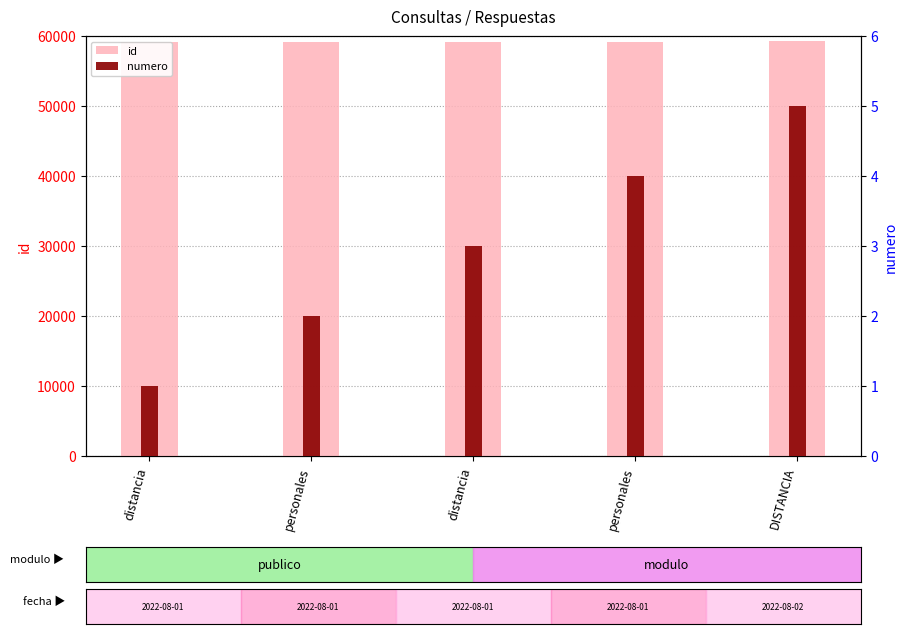

Which series has the largest total across all categories?

id